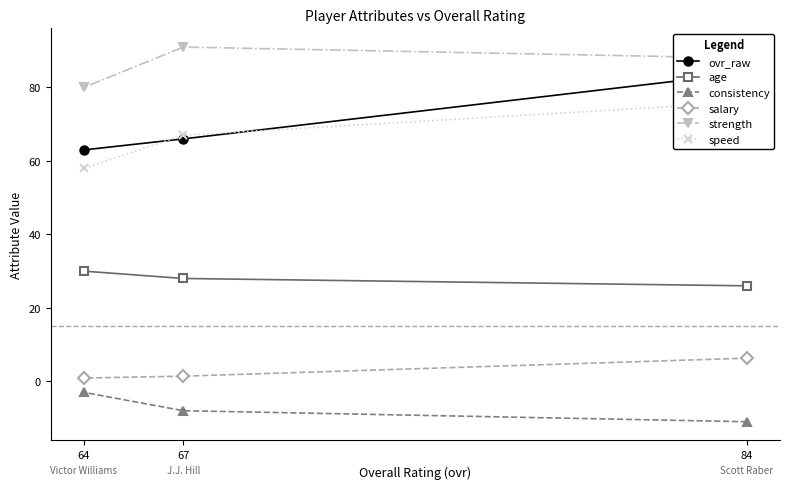

Rank the series by their maximum value, from highest to lowest.

strength, ovr_raw, speed, age, salary, consistency